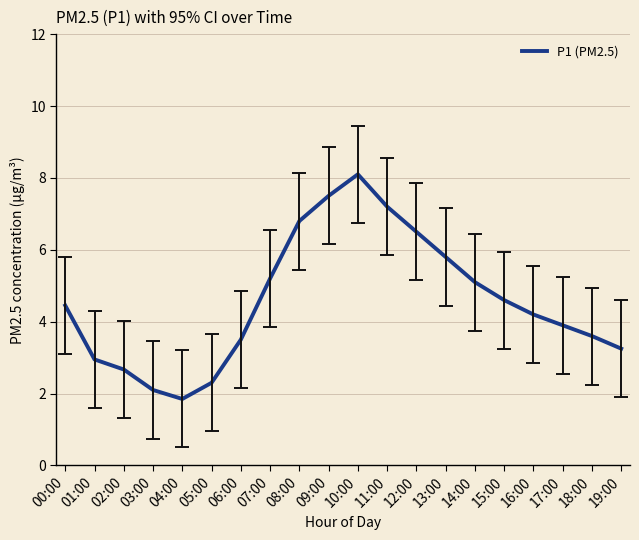

What is the difference between the second highest and second lowest values?

5.4